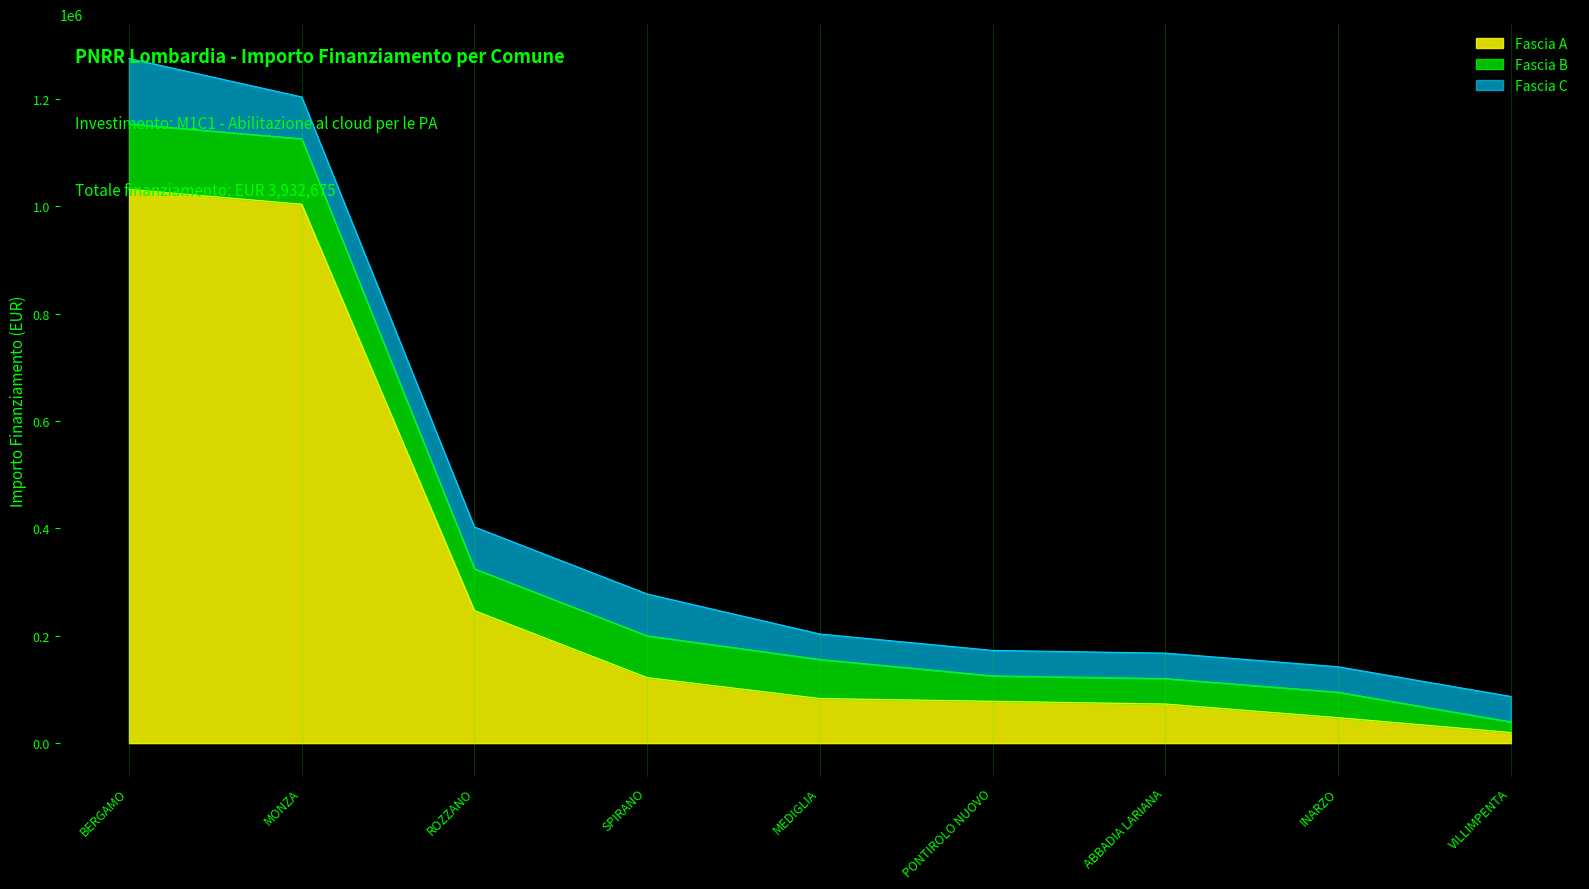

Reading right to left, list all the values displayed in this chart.

Fascia A: VILLIMPENTA=19752	INARZO=47427	ABBADIA LARIANA=72828	PONTIROLO NUOVO=77897	MEDIGLIA=83044	SPIRANO=121992	ROZZANO=246824	MONZA=1003880	BERGAMO=1031574
Fascia B: VILLIMPENTA=19752	INARZO=47427	ABBADIA LARIANA=47427	PONTIROLO NUOVO=47427	MEDIGLIA=72828	SPIRANO=77897	ROZZANO=77897	MONZA=121992	BERGAMO=121992
Fascia C: VILLIMPENTA=47427	INARZO=47427	ABBADIA LARIANA=47427	PONTIROLO NUOVO=47427	MEDIGLIA=47427	SPIRANO=77897	ROZZANO=77897	MONZA=77897	BERGAMO=121992